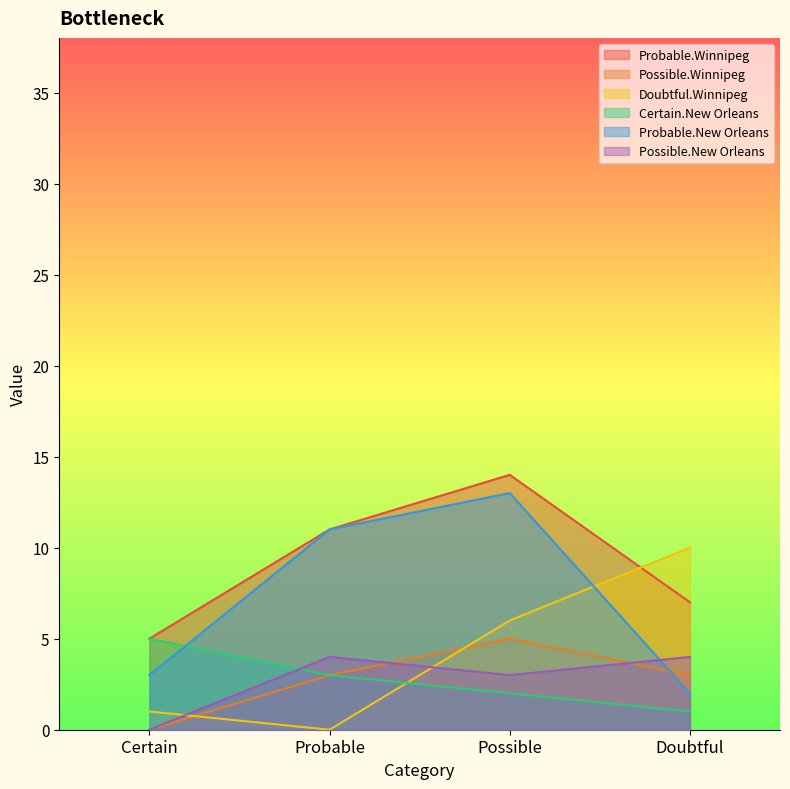

Reading left to right, extract all data points from this chart.

Probable.Winnipeg: 5	11	14	7
Possible.Winnipeg: 0	3	5	3
Doubtful.Winnipeg: 1	0	6	10
Certain.New Orleans: 5	3	2	1
Probable.New Orleans: 3	11	13	2
Possible.New Orleans: 0	4	3	4